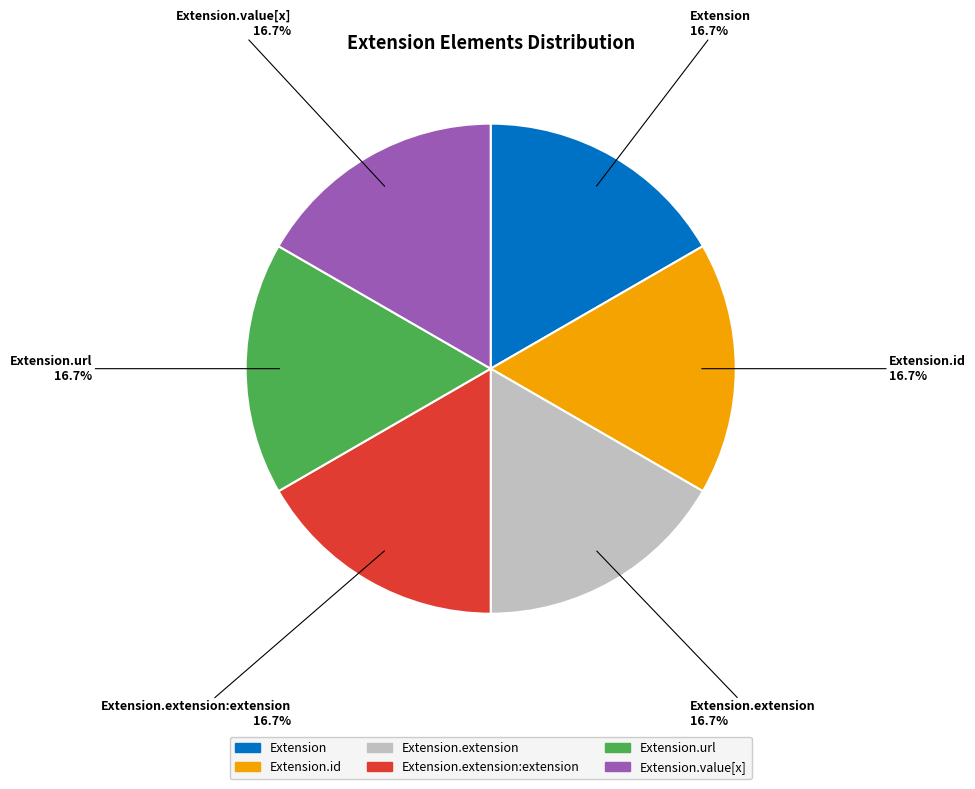

Does any single category account for the majority?

No